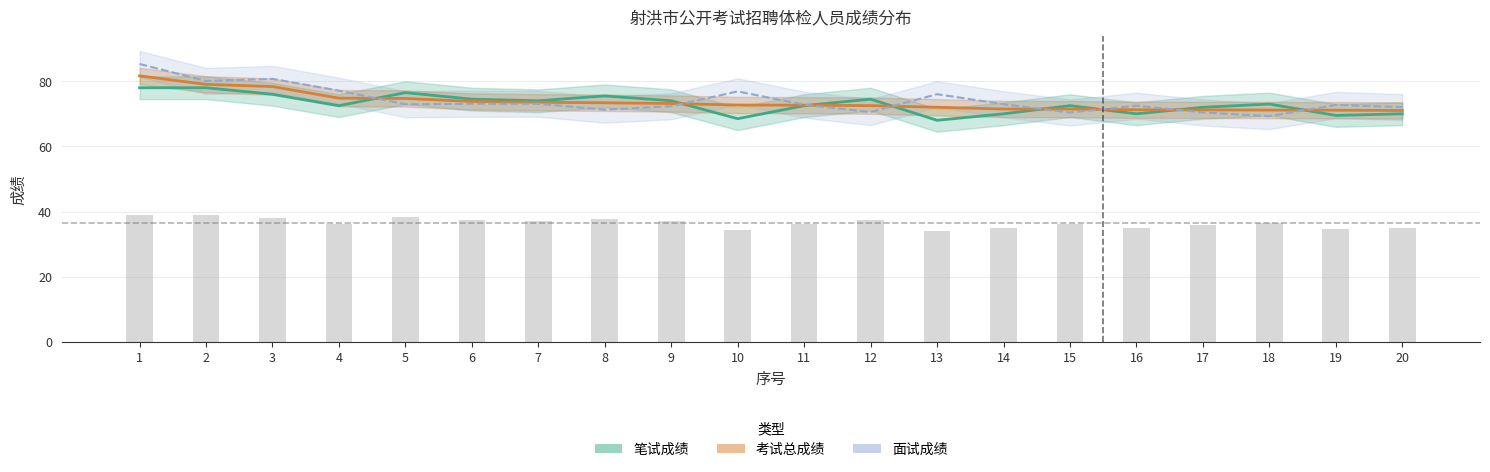

What is the sum of the 面试成绩 values at 14 and 4?

150.0